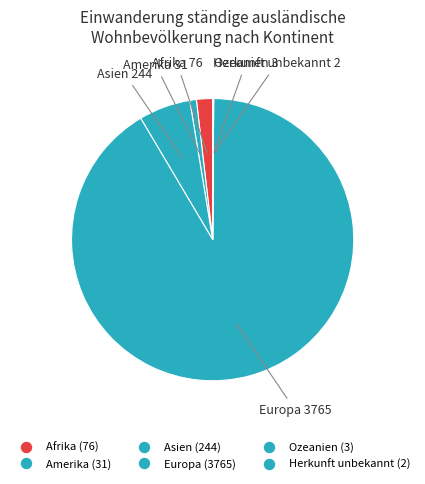

How many segments does this pie chart have?

6